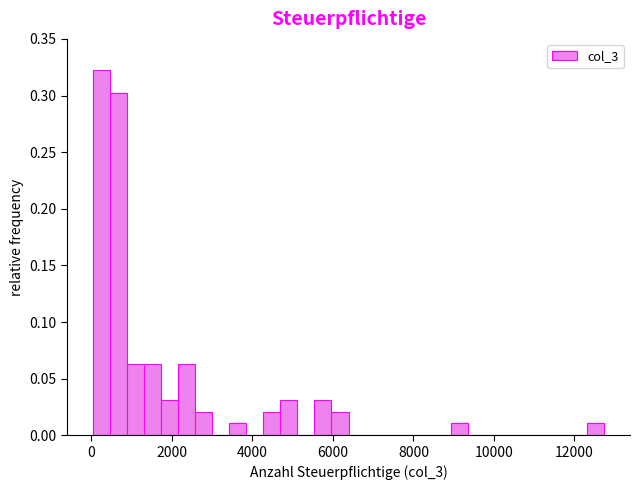

Read against the x-axis, roughly where is the centre of the tallest bar?

200